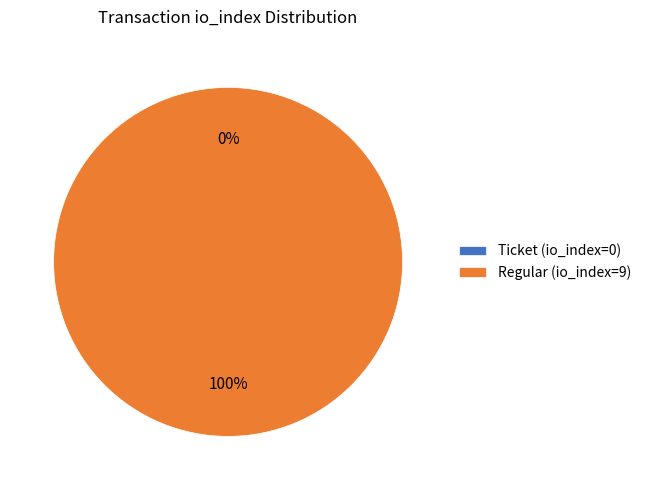

Is there any slice that represents more than half of the pie?

Yes